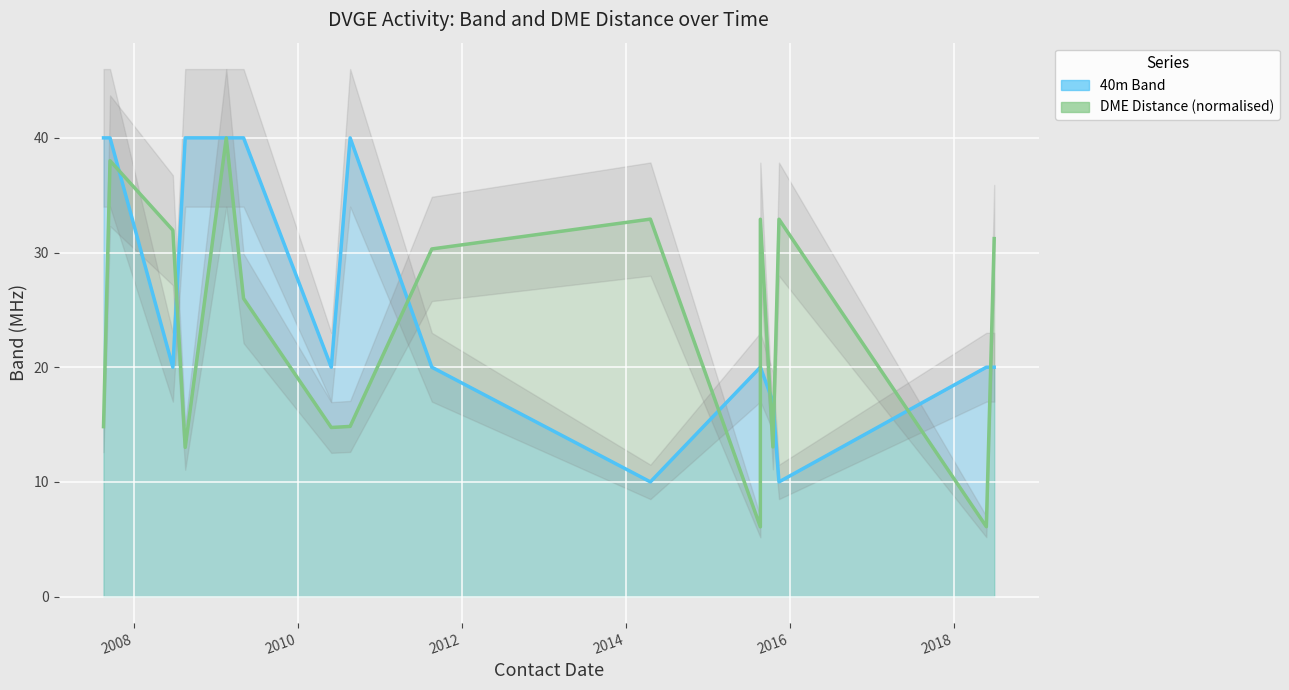

The value of DME Distance (normalised) at 13 is 52.8. True or false?

False